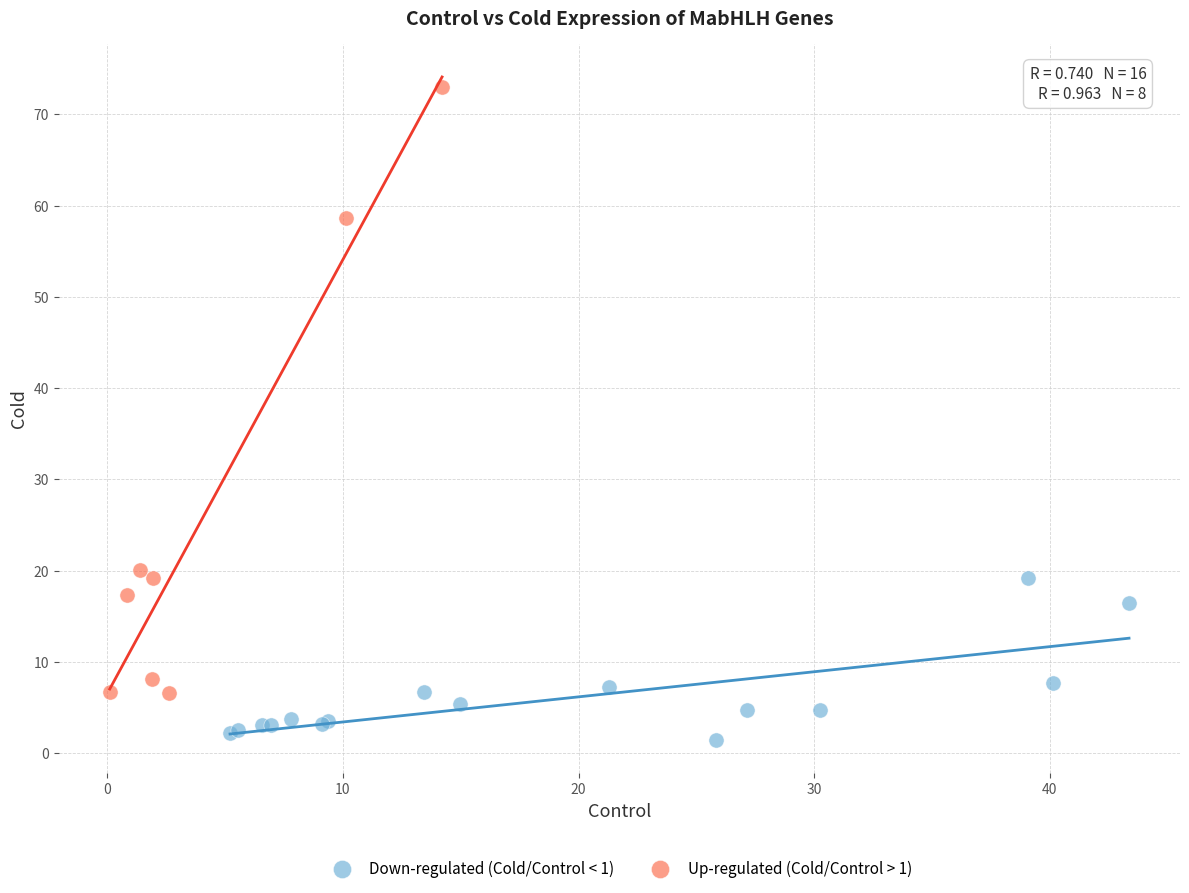

Which series contains the highest Y value?

Up-regulated (Cold/Control > 1)